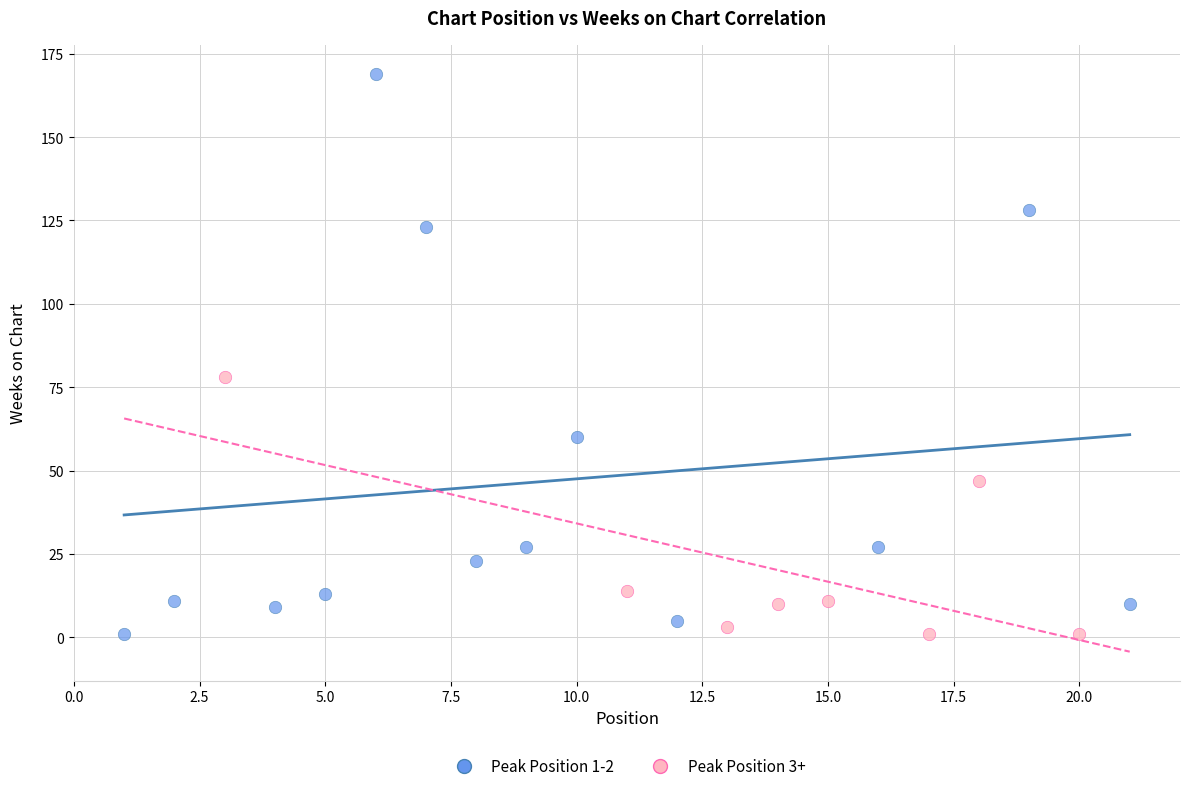

What are all the series names shown in the legend?

Peak Position 1-2, Peak Position 3+